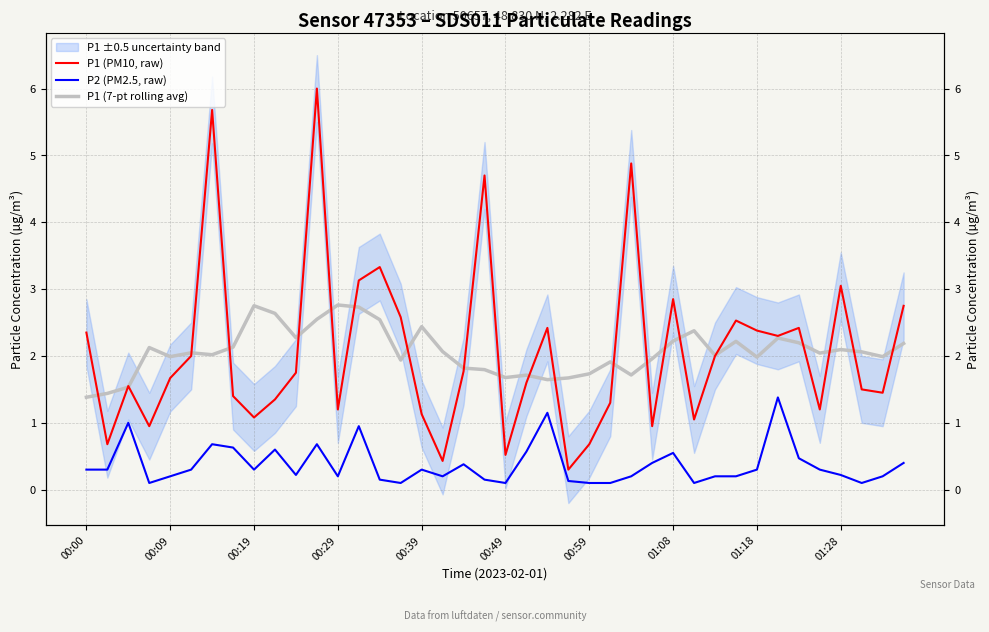

What is the minimum value shown in the chart?

0.1